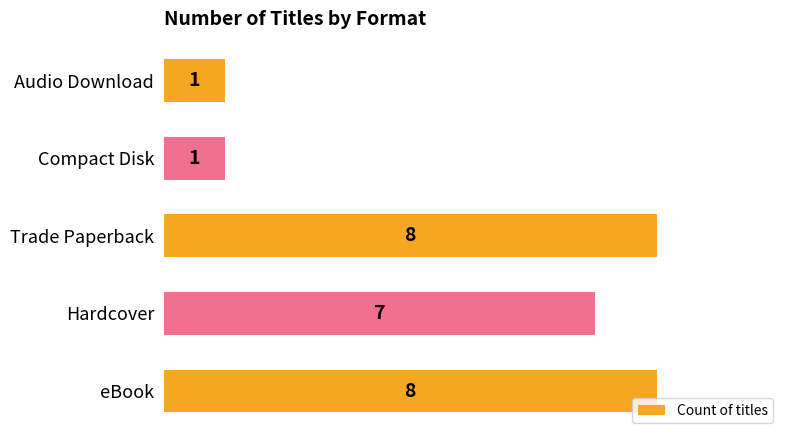

The value at eBook is 12. True or false?

False